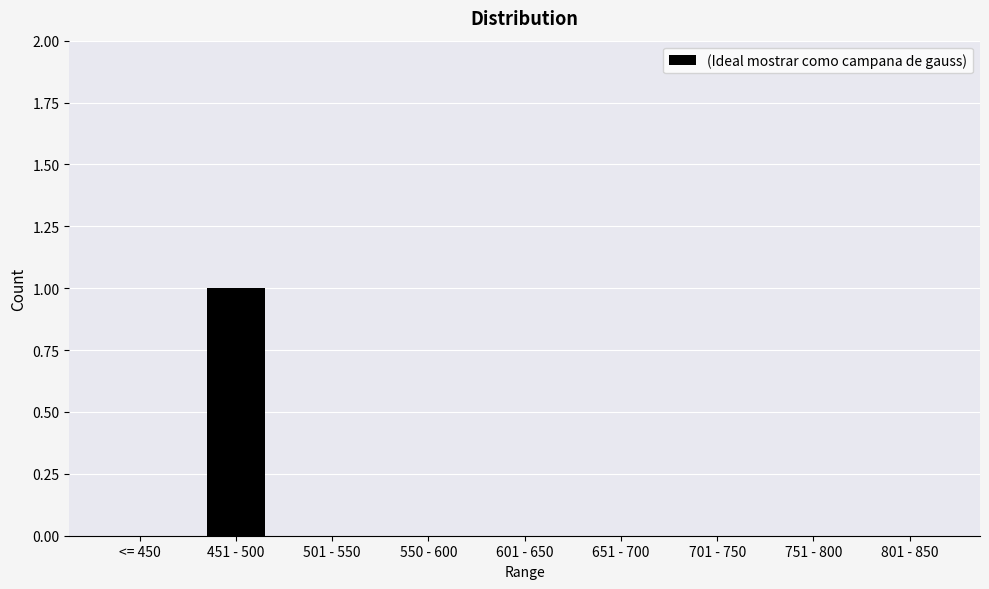

Is it true that the value at 550 - 600 is 1?

False